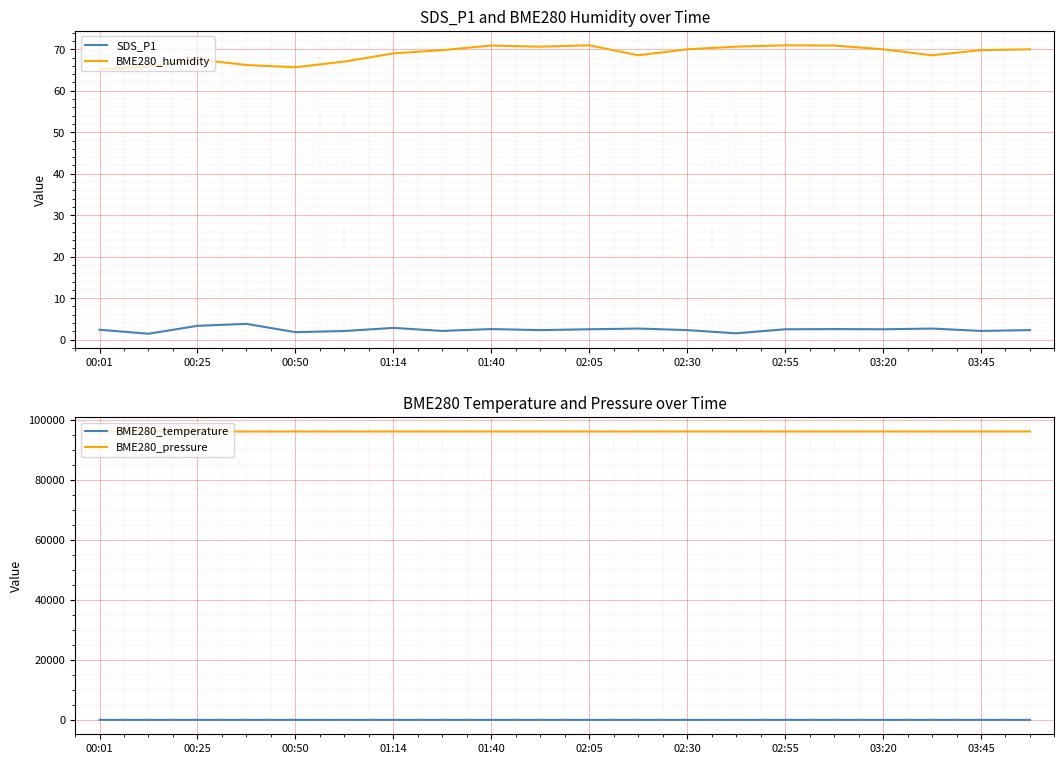

Which has a higher value, 17 or 19?

17